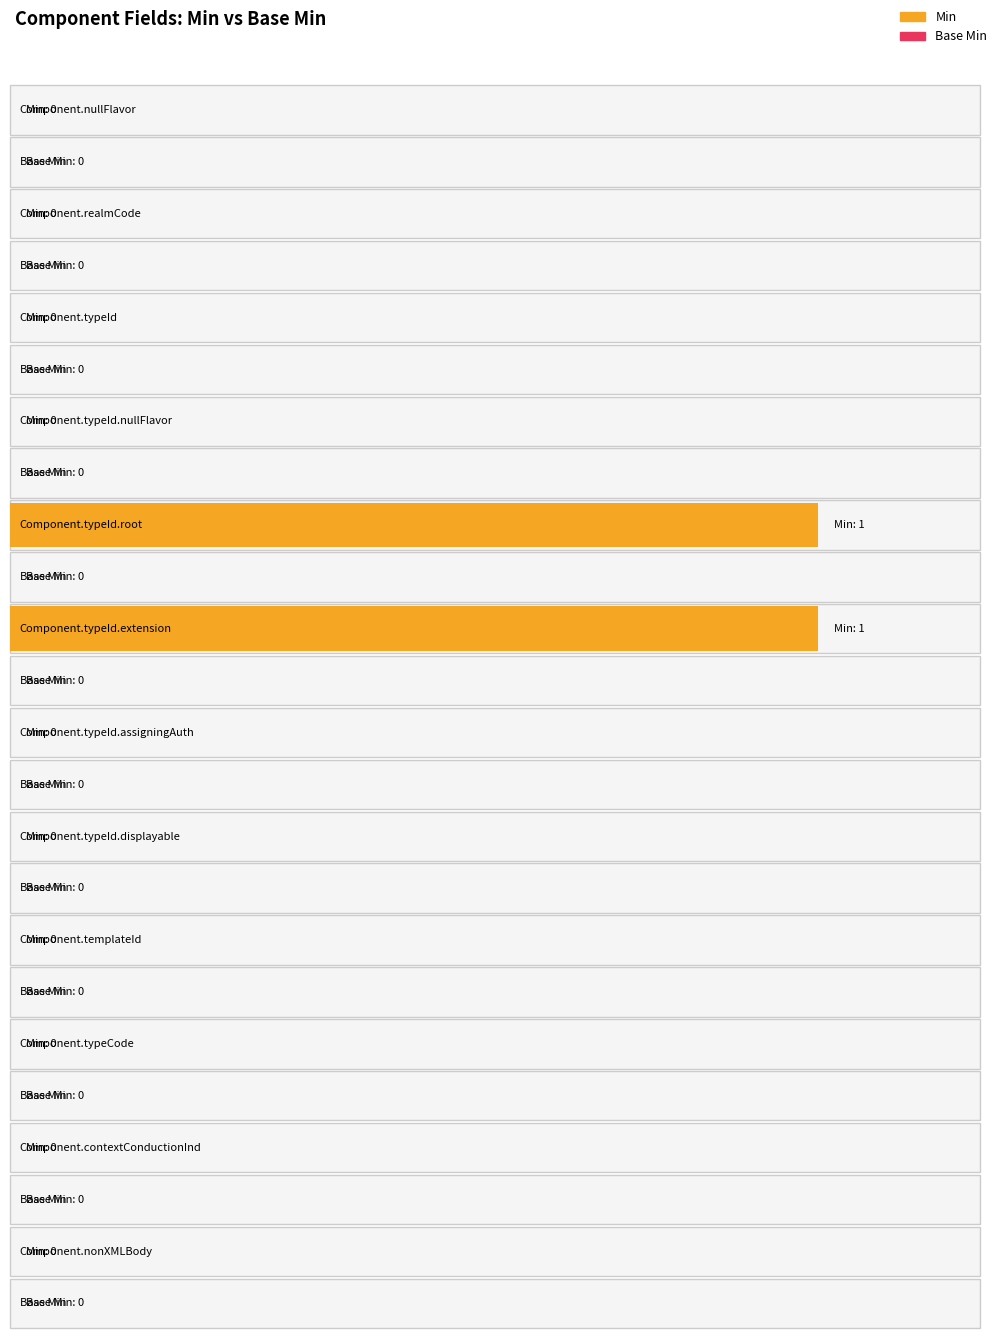

At which label does Min reach its peak?

Component.typeId.root